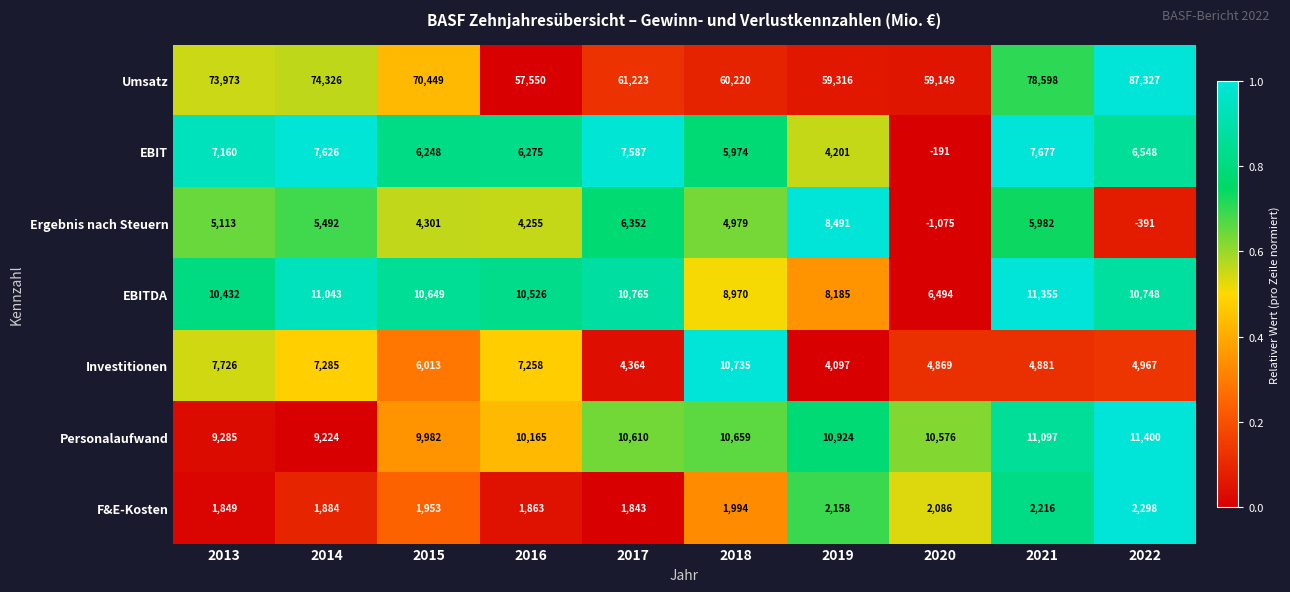

At which category does the chart reach its minimum across all series?

2020